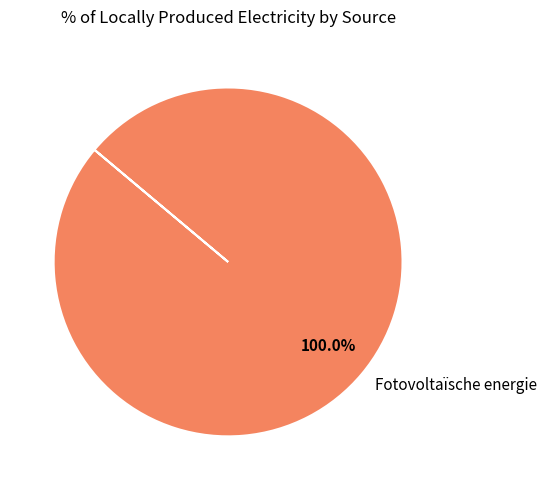

Rank the categories by value from highest to lowest.

Fotovoltaïsche energie